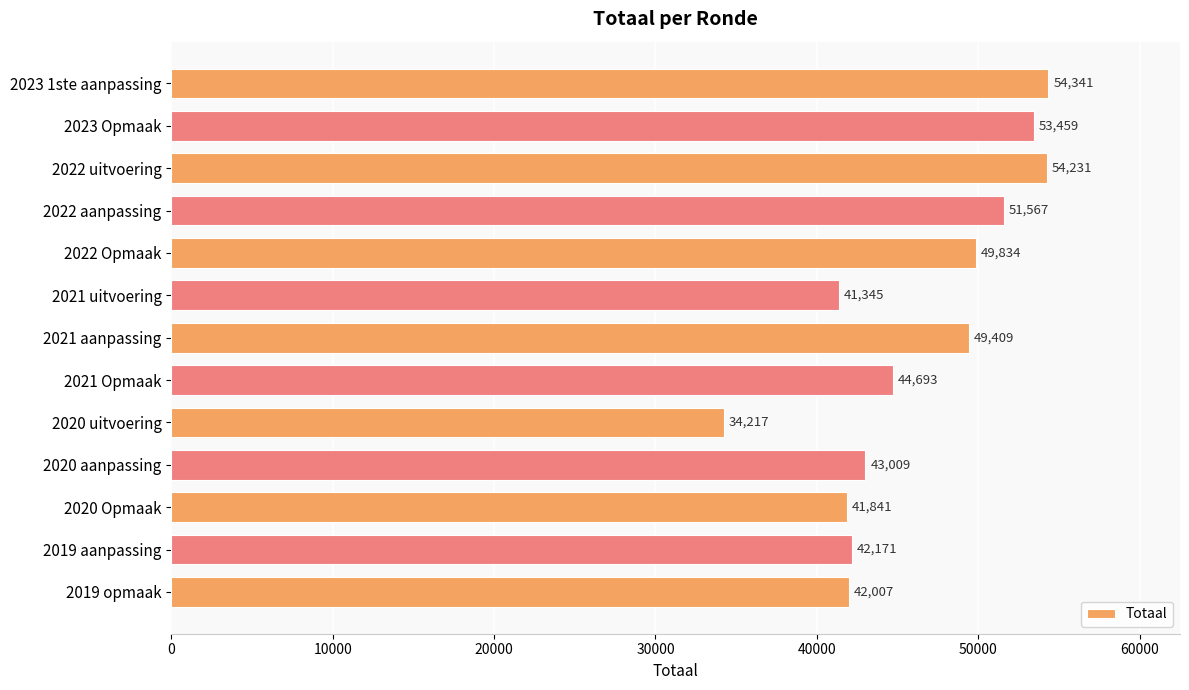

Does the chart contain stacked bars?

No